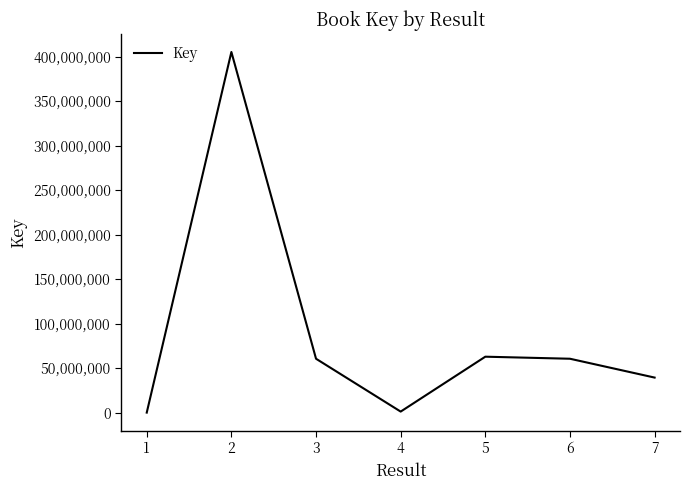

At which label does the data first exceed 60563965?

2